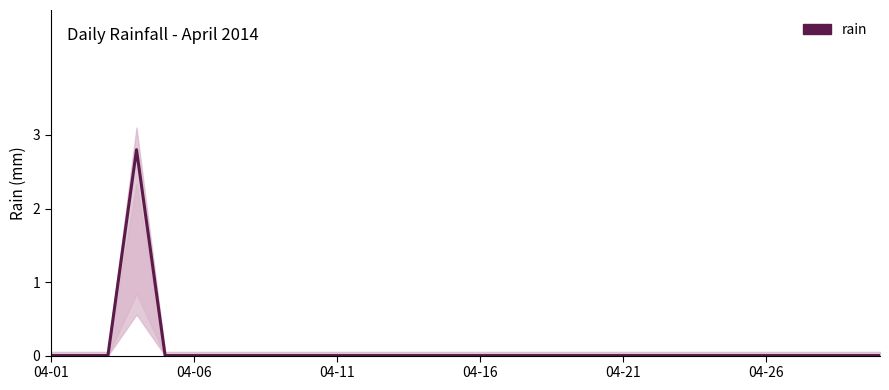

Between 11 and 04-21, which is larger?

11